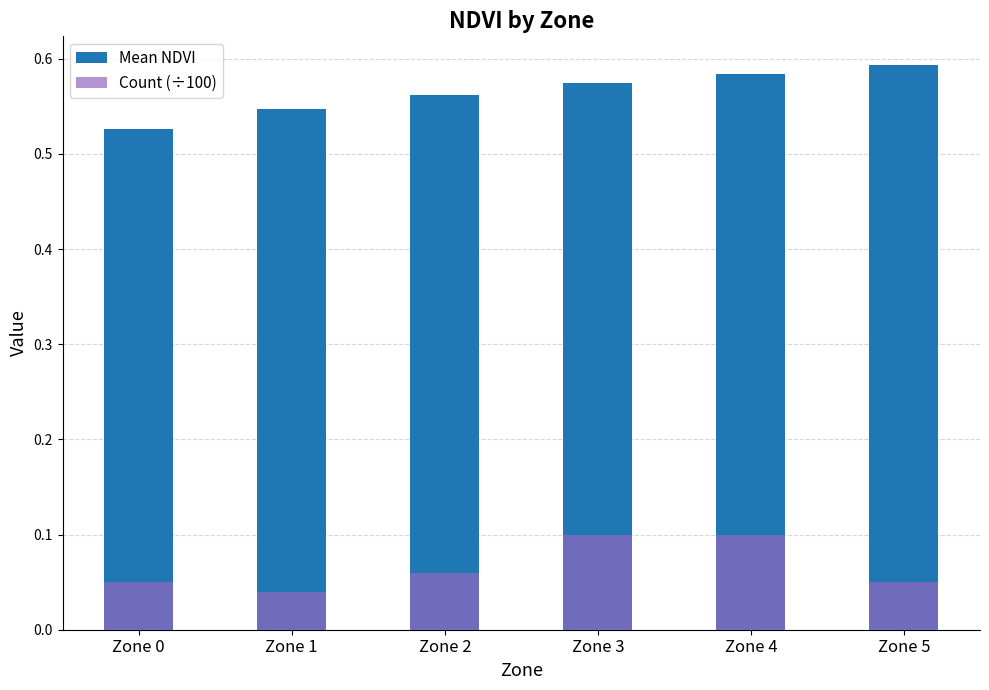

Reading right to left, extract all data points from this chart.

Mean NDVI: Zone 5=0.6	Zone 4=0.6	Zone 3=0.6	Zone 2=0.6	Zone 1=0.5	Zone 0=0.5
Count (÷100): Zone 5=0.1	Zone 4=0.1	Zone 3=0.1	Zone 2=0.1	Zone 1=0.0	Zone 0=0.1